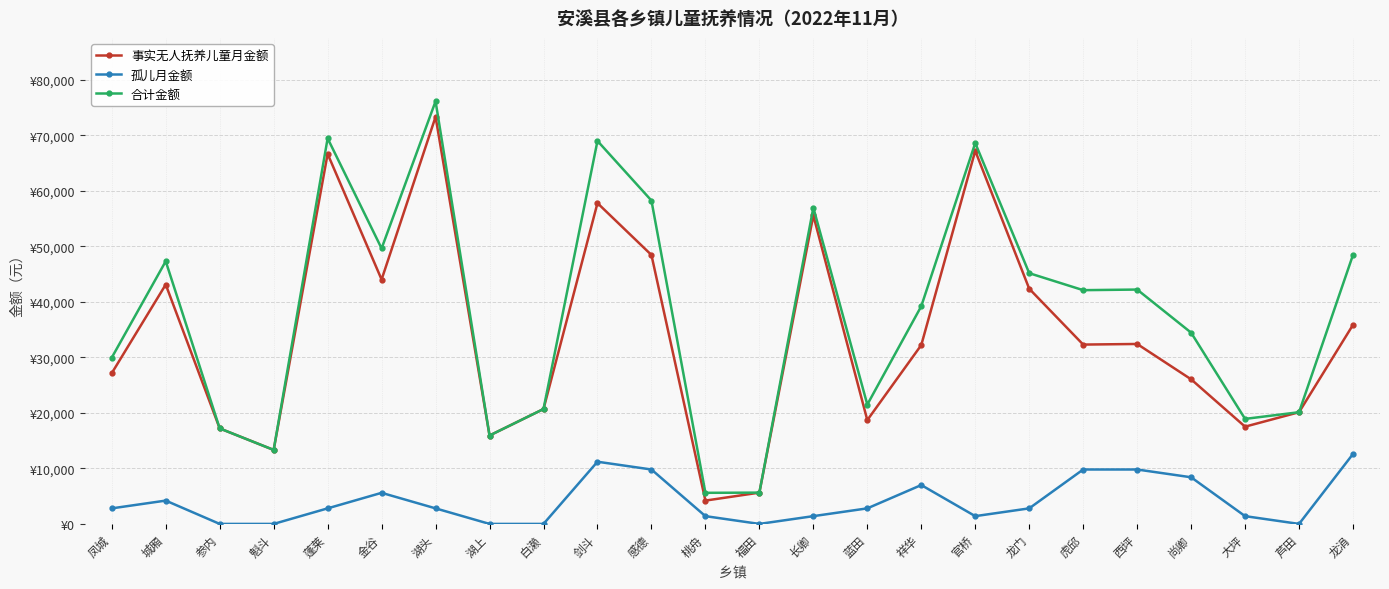

Is it true that 孤儿月金额 equals -5159 at 魁斗?

False